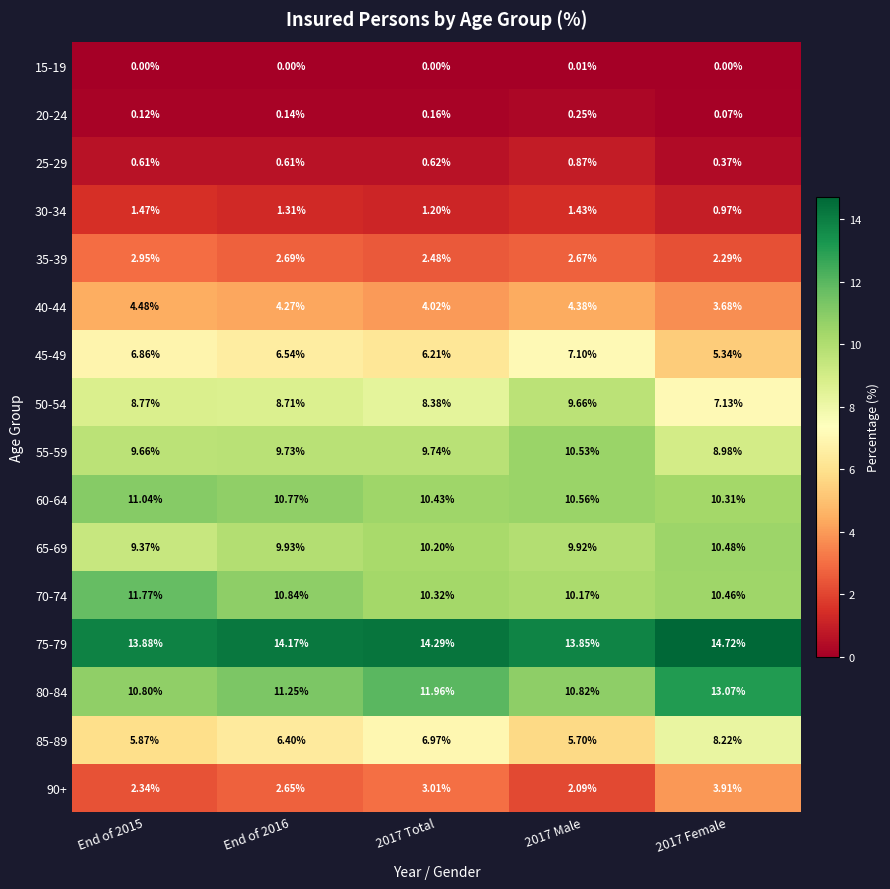

Is the value of 50-54 at End of 2015 greater than the value of 65-69 at 2017 Female?

No